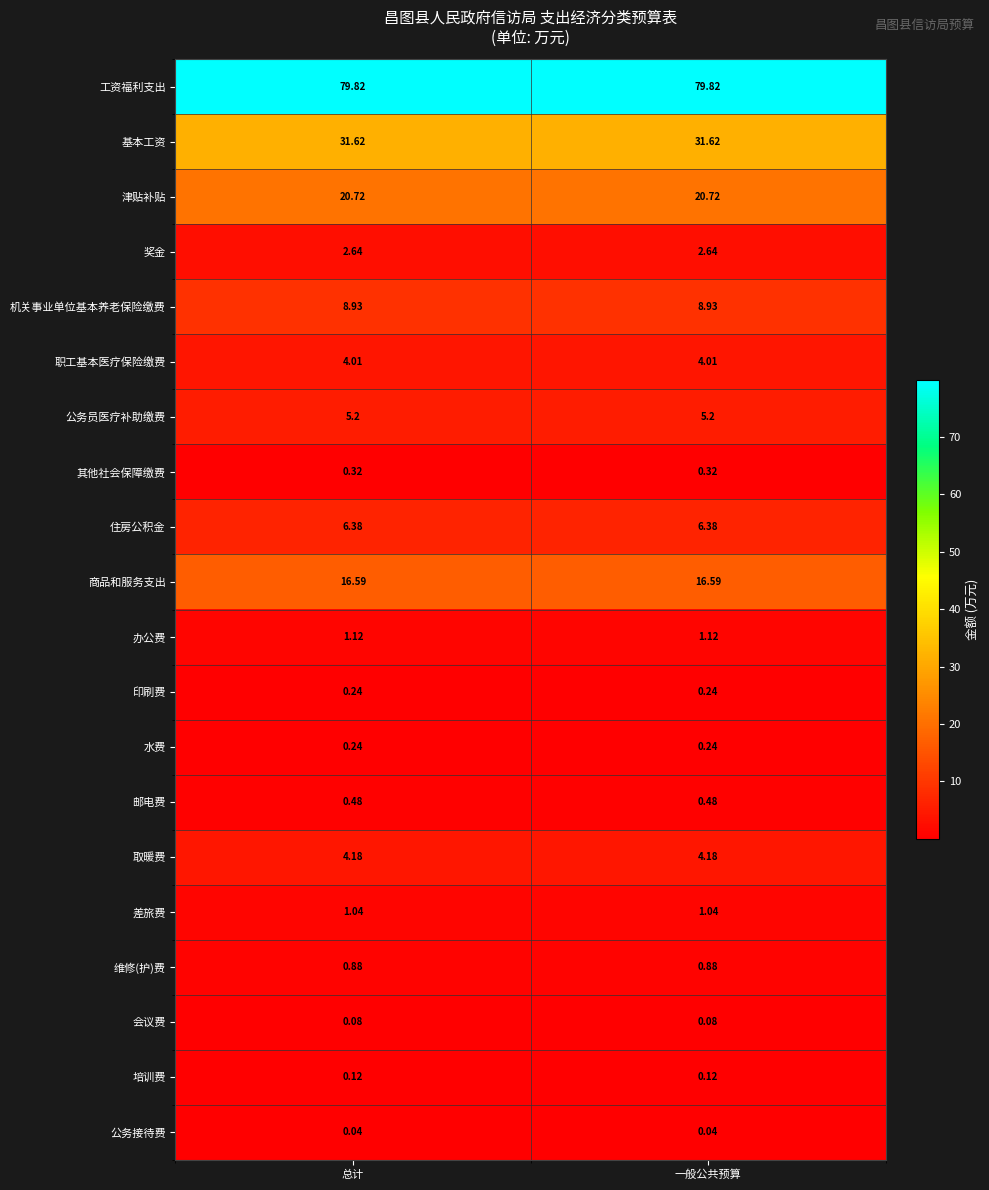

Is the value of 公务接待费 at 总计 greater than the value of 维修(护)费 at 一般公共预算?

No